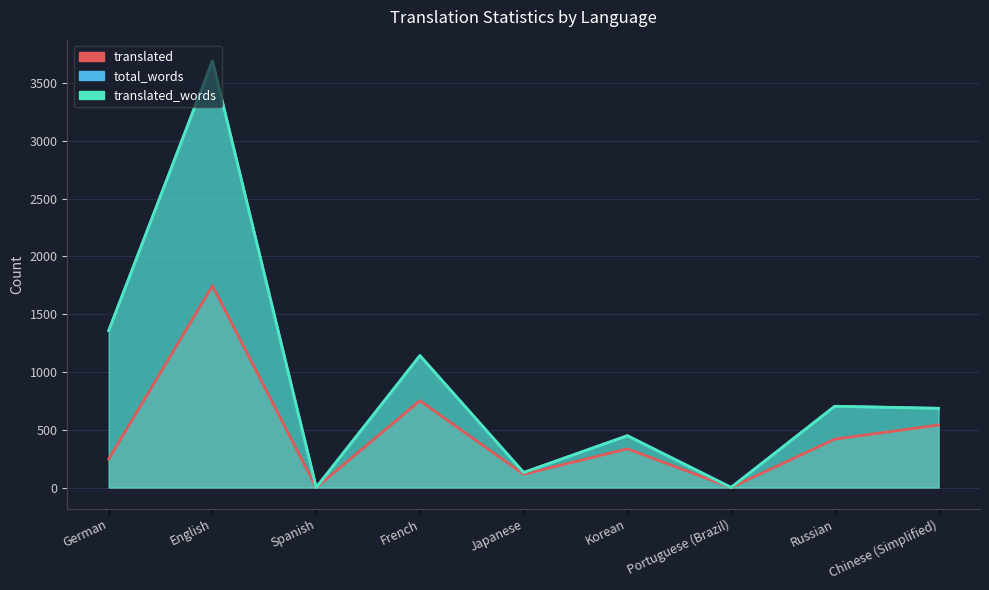

Reading left to right, list all the values displayed in this chart.

translated: German=247	English=1745	Spanish=0	French=751	Japanese=115	Korean=335	Portuguese (Brazil)=0	Russian=419	Chinese (Simplified)=541
total_words: German=1358	English=3690	Spanish=2	French=1141	Japanese=130	Korean=449	Portuguese (Brazil)=2	Russian=703	Chinese (Simplified)=685
translated_words: German=1358	English=3690	Spanish=0	French=1141	Japanese=130	Korean=448	Portuguese (Brazil)=0	Russian=703	Chinese (Simplified)=685